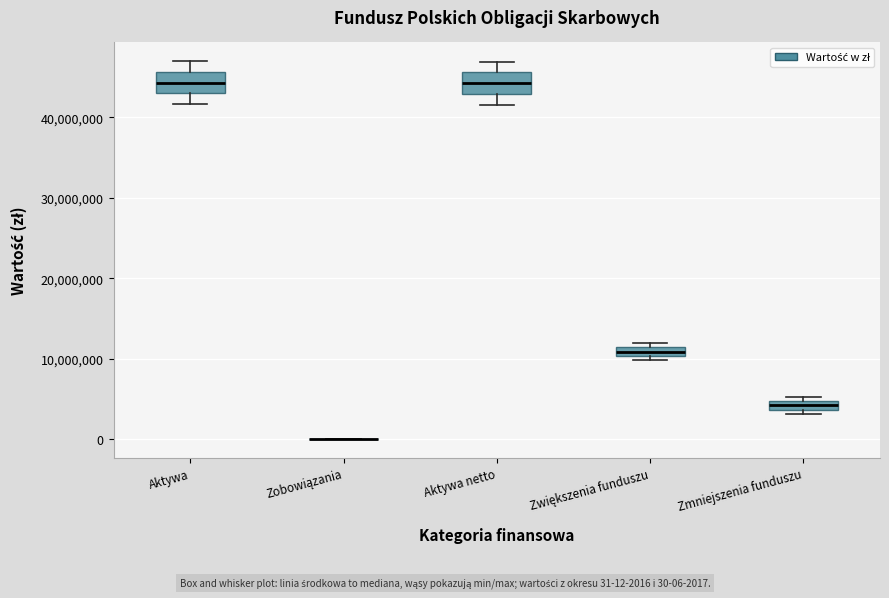

Where is the lower edge of the box for Zmniejszenia funduszu on the y-axis? The values are not printed on the chart, so give them approximately, as read against the axis.

4000000